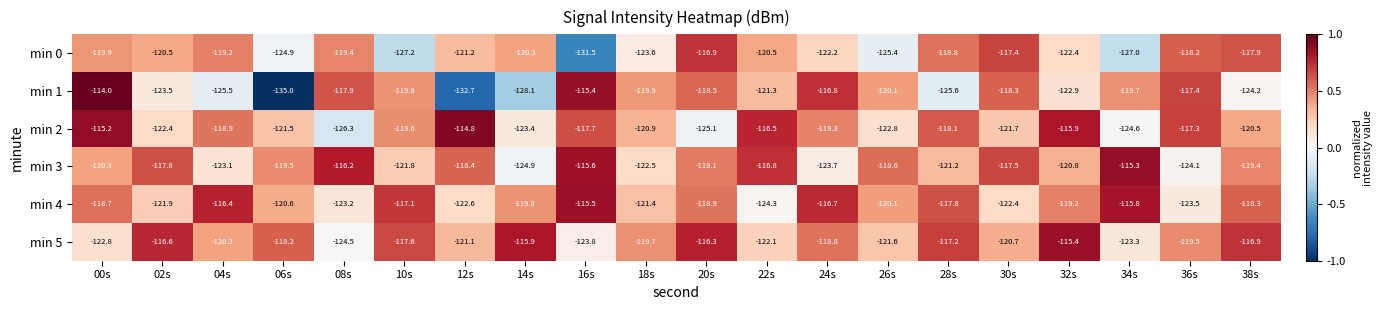

What is the approximate value of min 3 at 06s?

-119.5